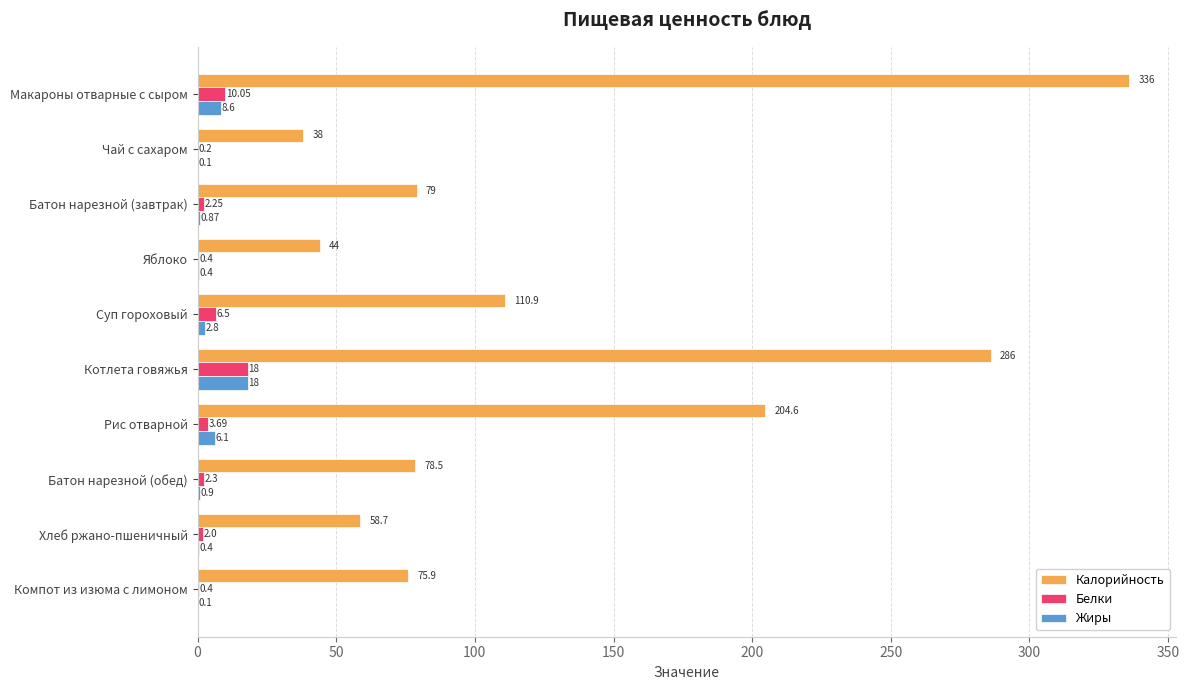

Which series changed the most between Суп гороховый and Котлета говяжья?

Калорийность